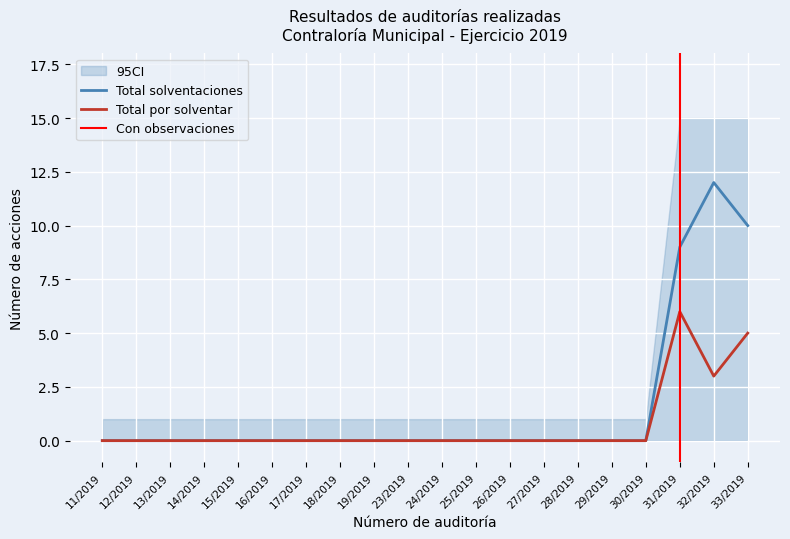

Reading left to right, transcribe all the data shown in this chart.

Total solventaciones: 0	0	0	0	0	0	0	0	0	0	0	0	0	0	0	0	0	9	12	10
Total acciones por solventar: 0	0	0	0	0	0	0	0	0	0	0	0	0	0	0	0	0	6	3	5